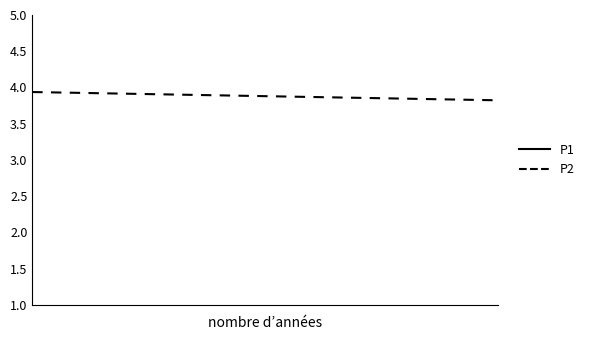

What is the difference between the highest and lowest values at 10?

1.5